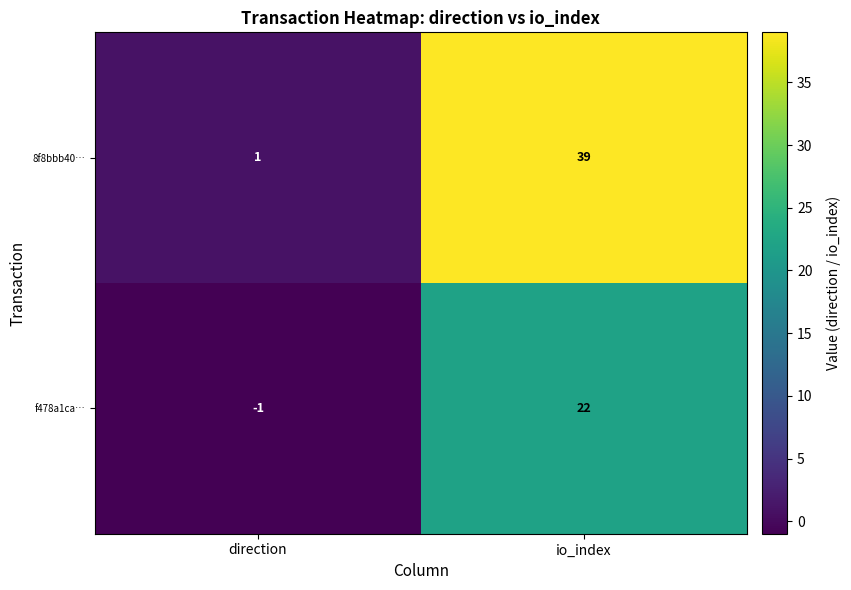

How many distinct data groups are displayed?

2